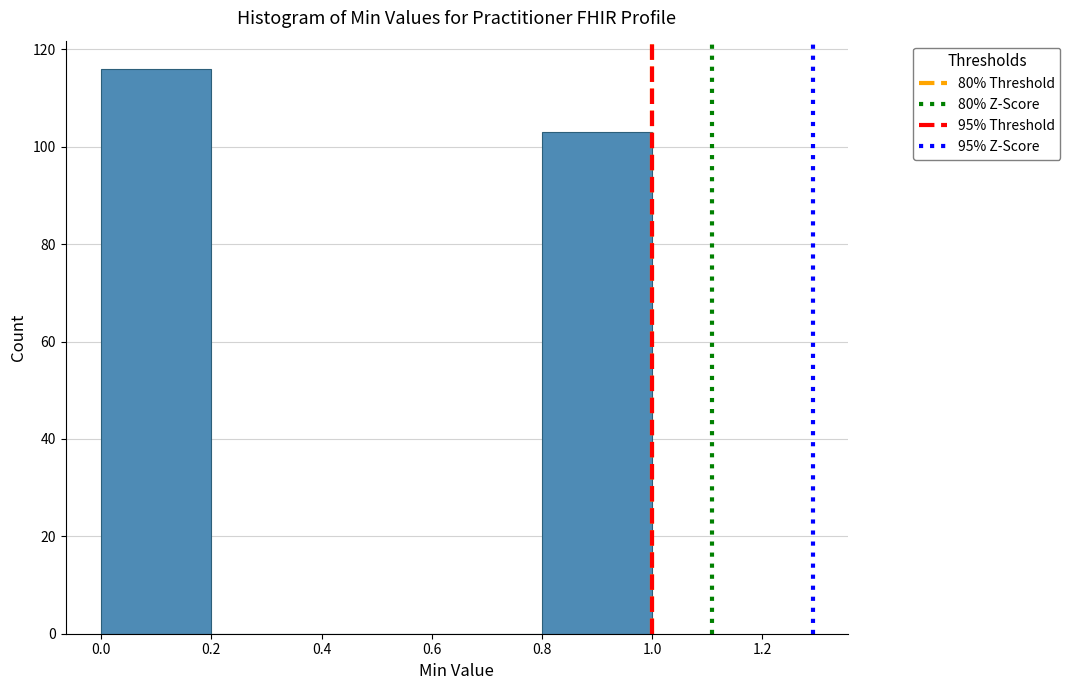

Reading left to right, list every bar in this chart as the range it spans on the x-axis followed by its height. The values are not printed on the chart, so give them approximately, as read against the axis.

0.0 to 0.2: 116
0.2 to 0.4: 0
0.4 to 0.6: 0
0.6 to 0.8: 0
0.8 to 1.0: 104